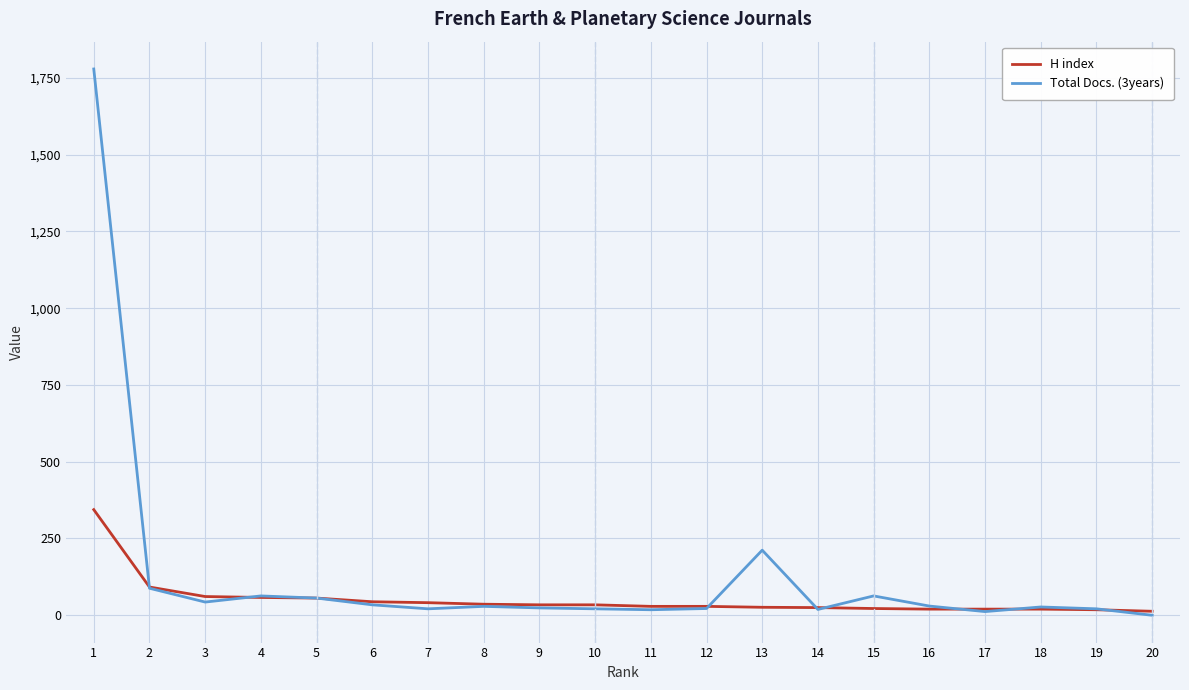

The value of Total Docs. (3years) at 4 is 63. True or false?

True